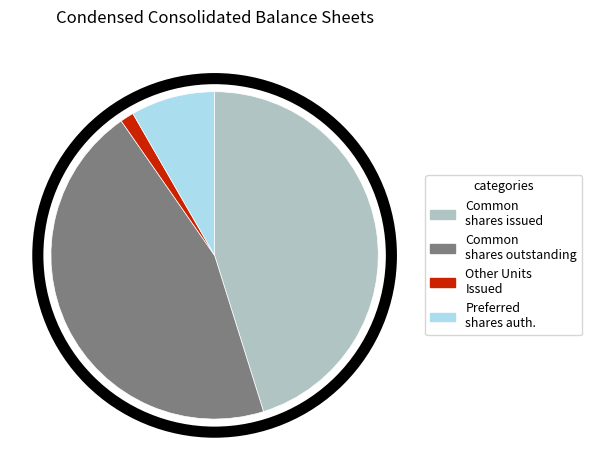

Between Preferred shares auth. and Common shares issued, which is larger?

Common shares issued